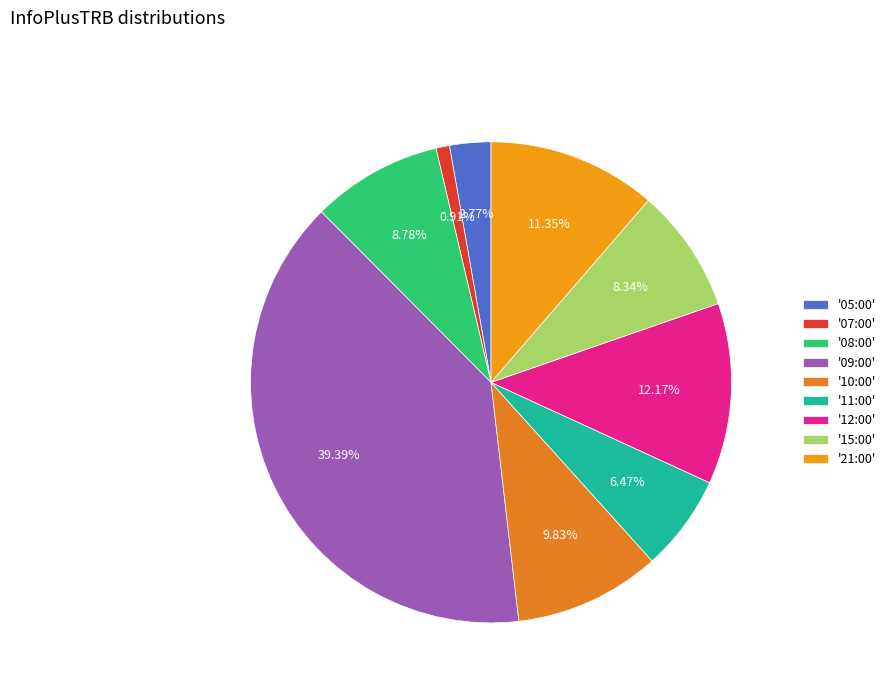

Which slice is the smallest?

'07:00'